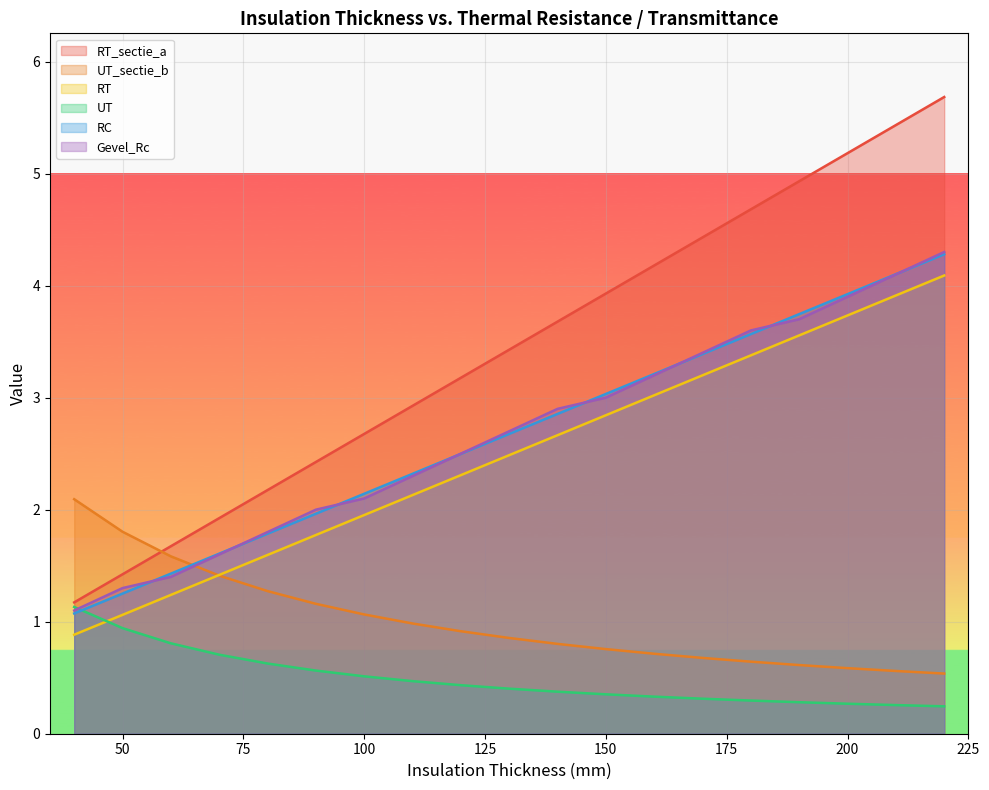

How many series are shown in this chart?

6